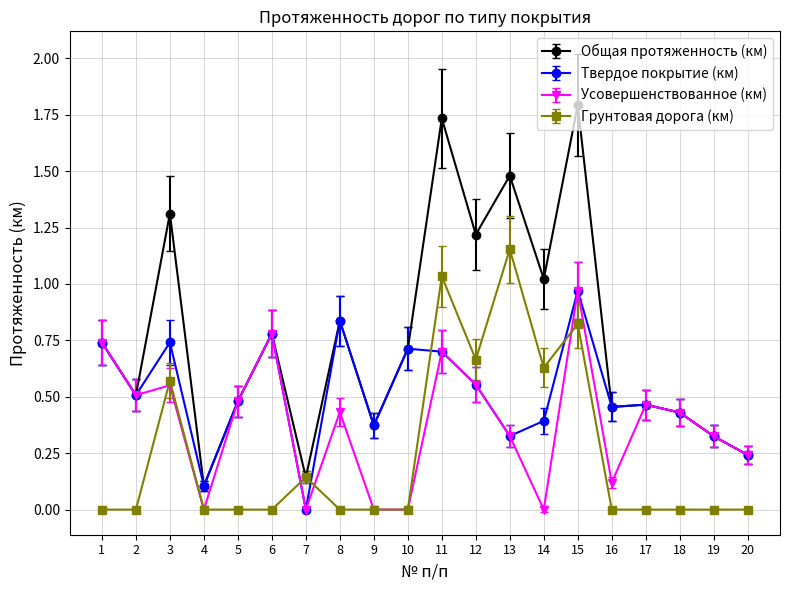

True or false: Общая протяженность (км) has a value of 0.7 at 16.

False